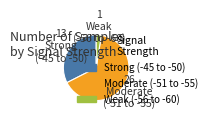

What is the smallest slice in the pie chart?

Weak (-56 to -60)